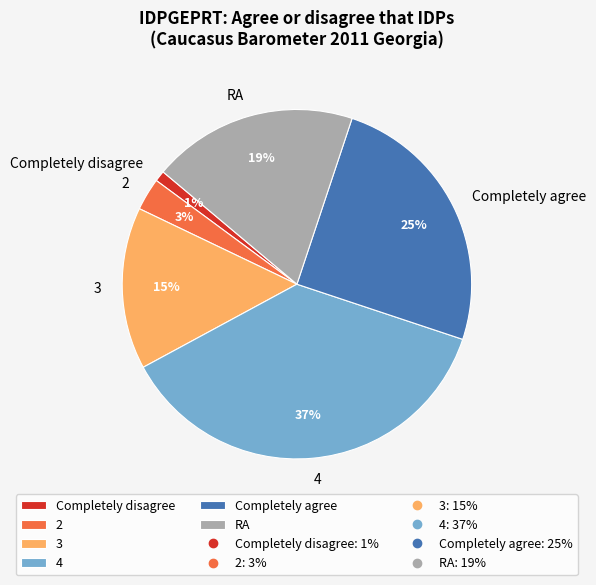

Is it true that 2 is 3% of the pie?

True